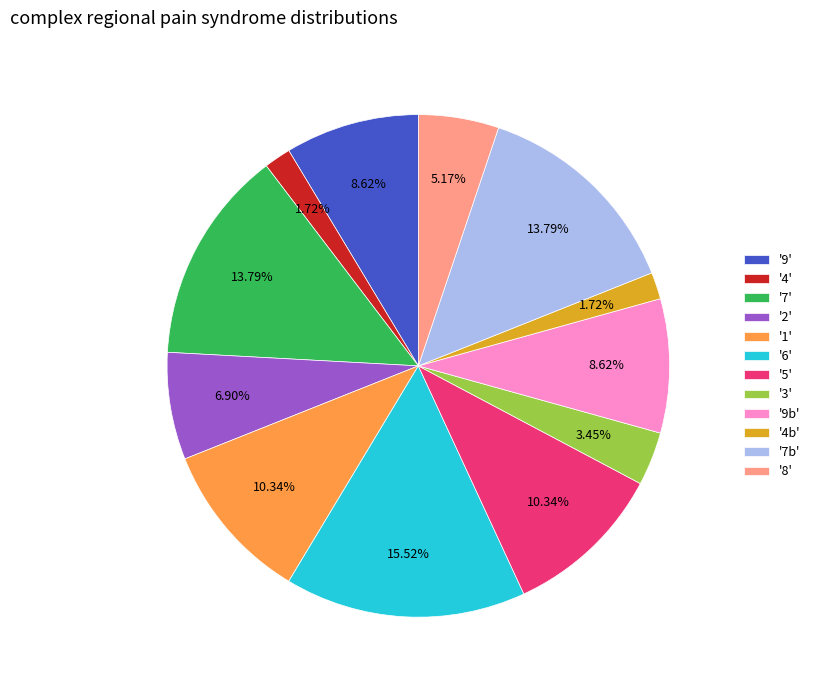

Between '6' and '3', which is larger?

'6'